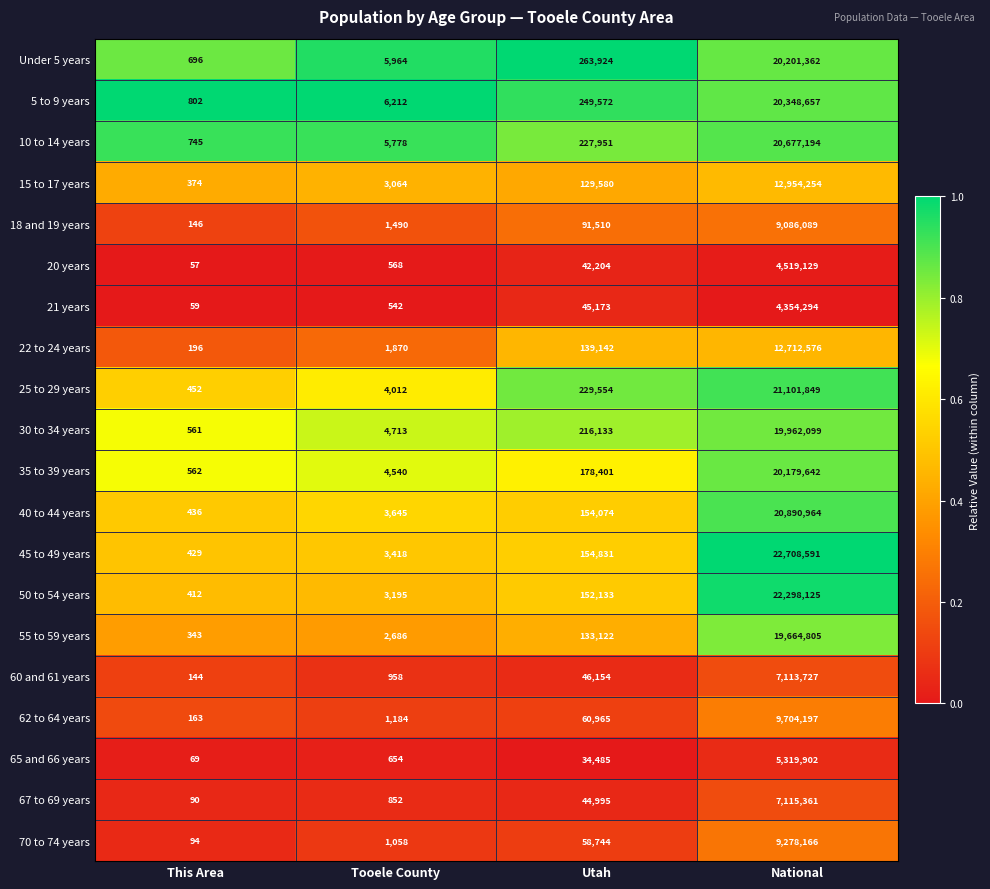

What is the sum of the 20 years values at Utah and Tooele County?

42772